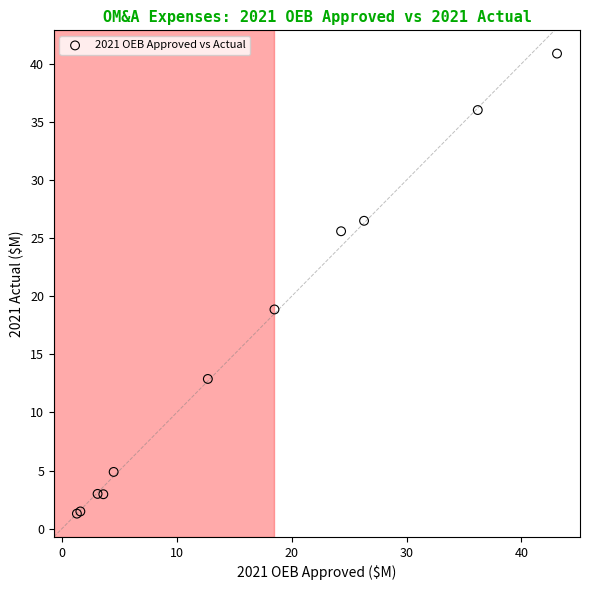

What Y value in the scatter plot is closest to 21?

18.9